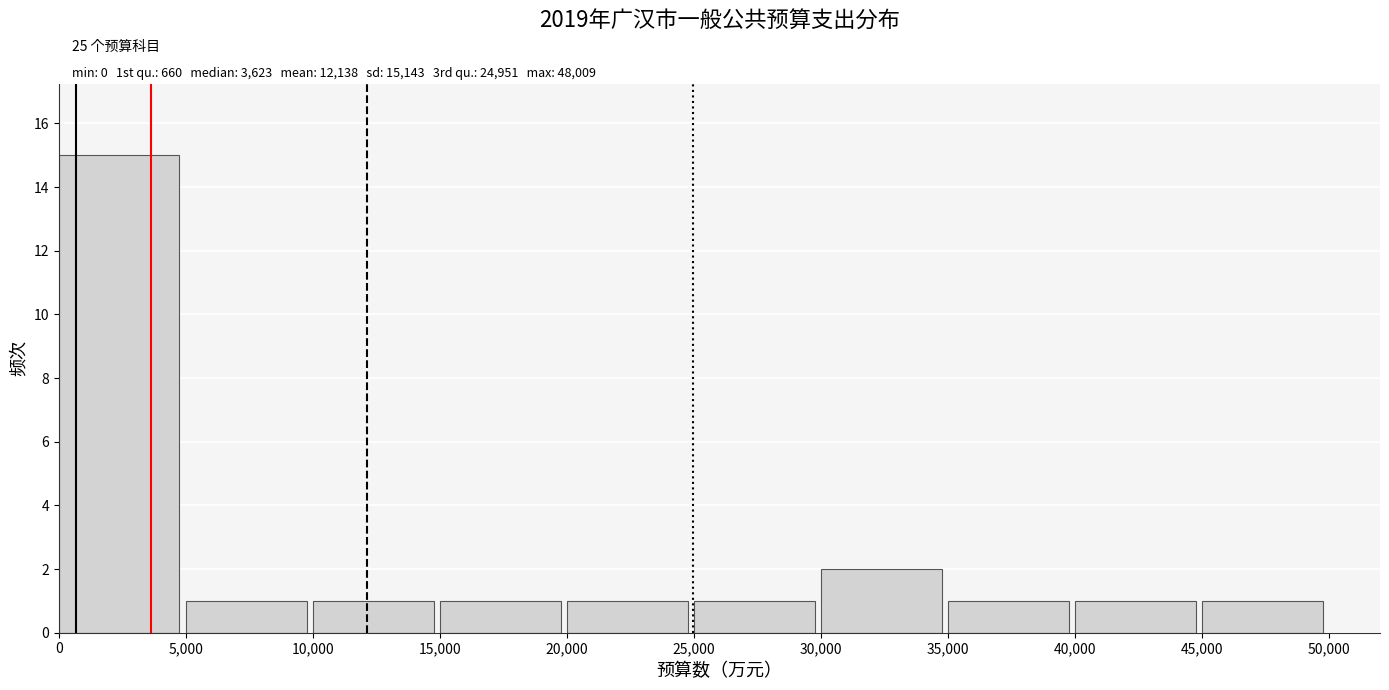

Over which range of the x-axis is the bar tallest?

0 to 5,000